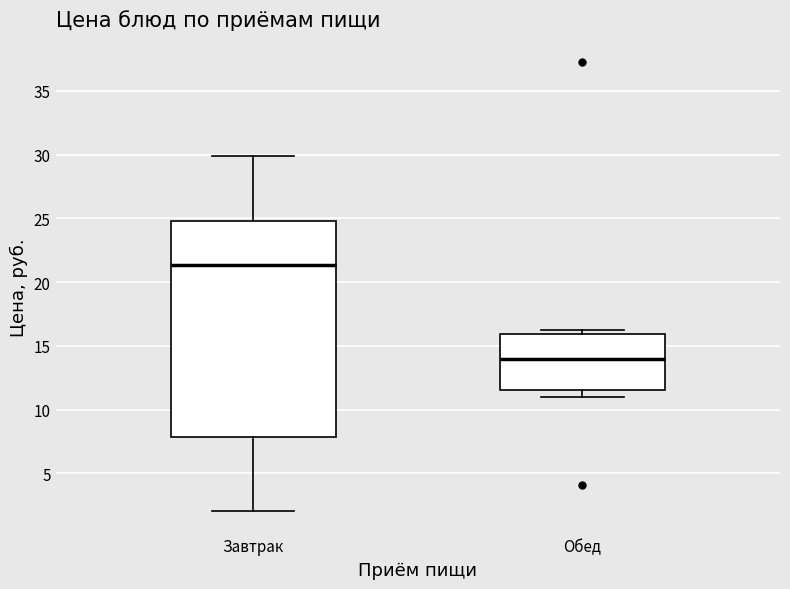

Where does the median line of the box for Обед sit on the y-axis? The values are not printed on the chart, so give them approximately, as read against the axis.

14.0